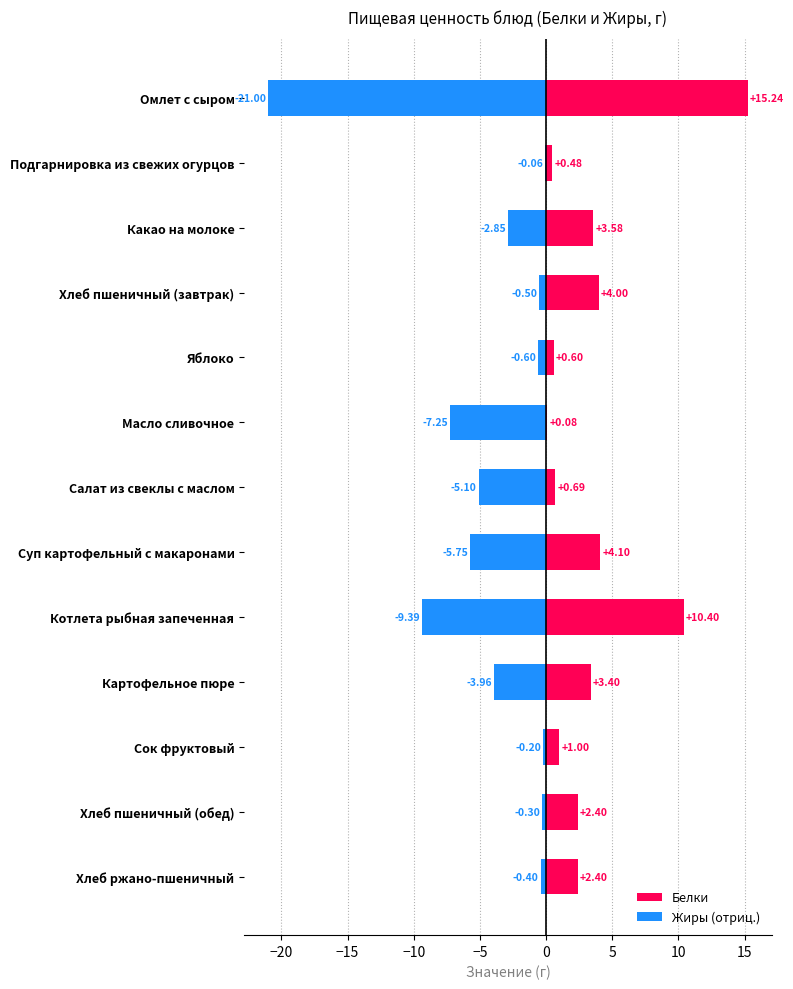

List the series in order of their peak value, lowest first.

Жиры (отриц.), Белки